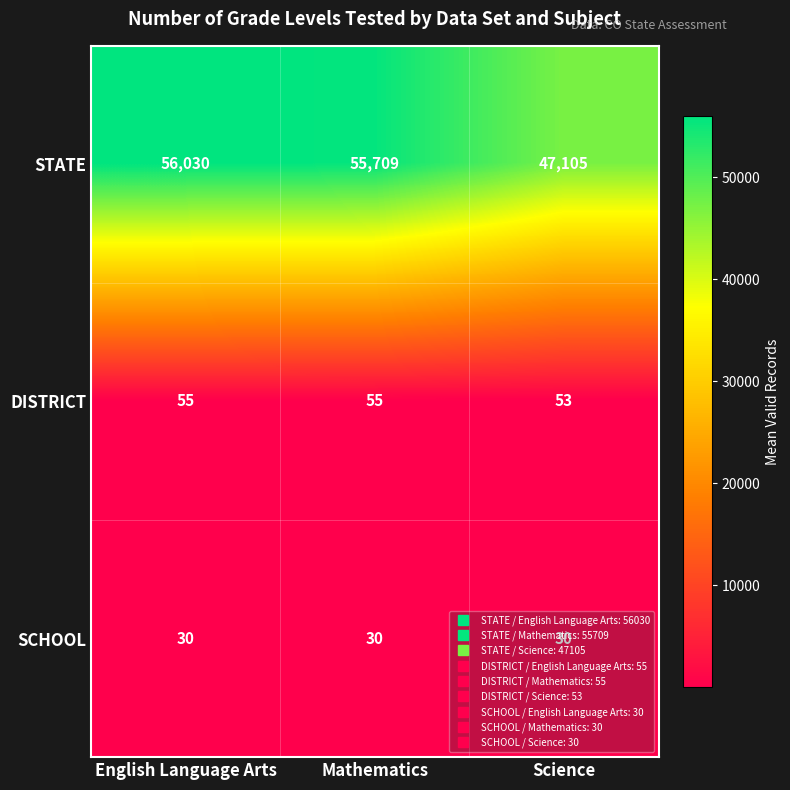

Which series has the widest spread of values?

STATE